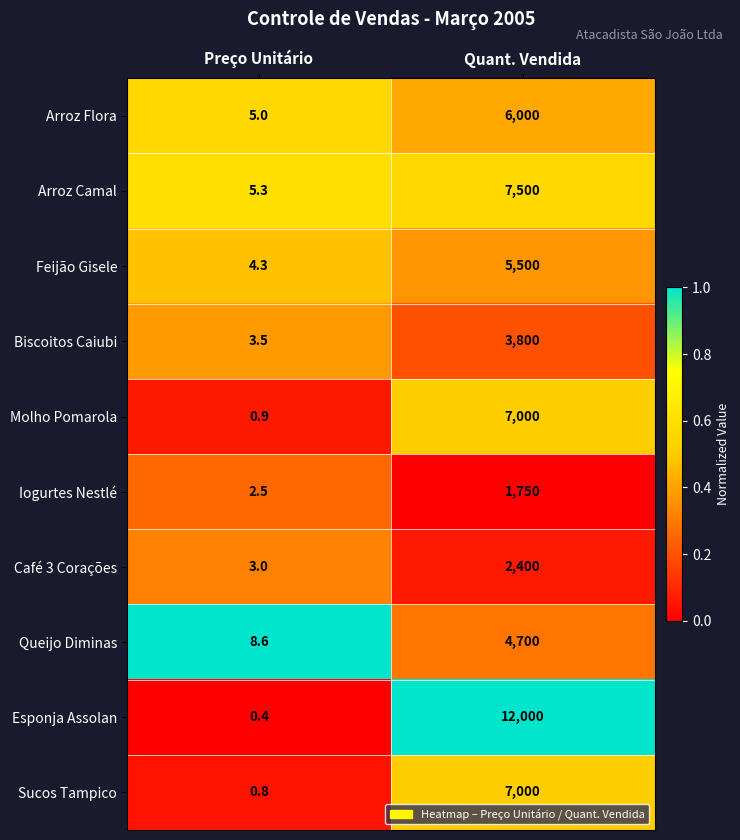

At which label is Café 3 Corações closest to 1201?

Preço Unitário